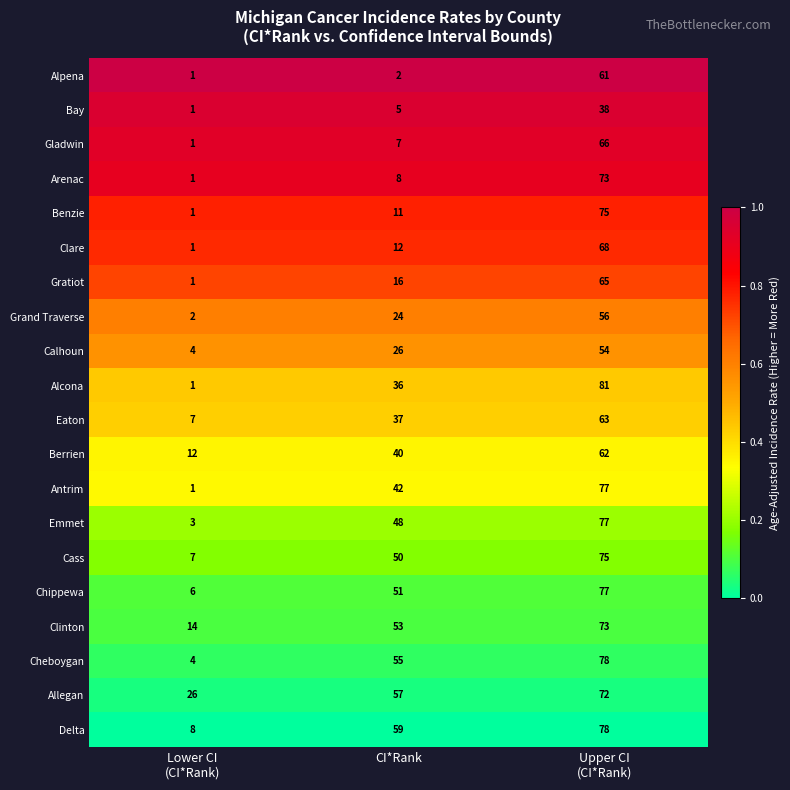

True or false: Gladwin has a value of 4 at CI*Rank.

False